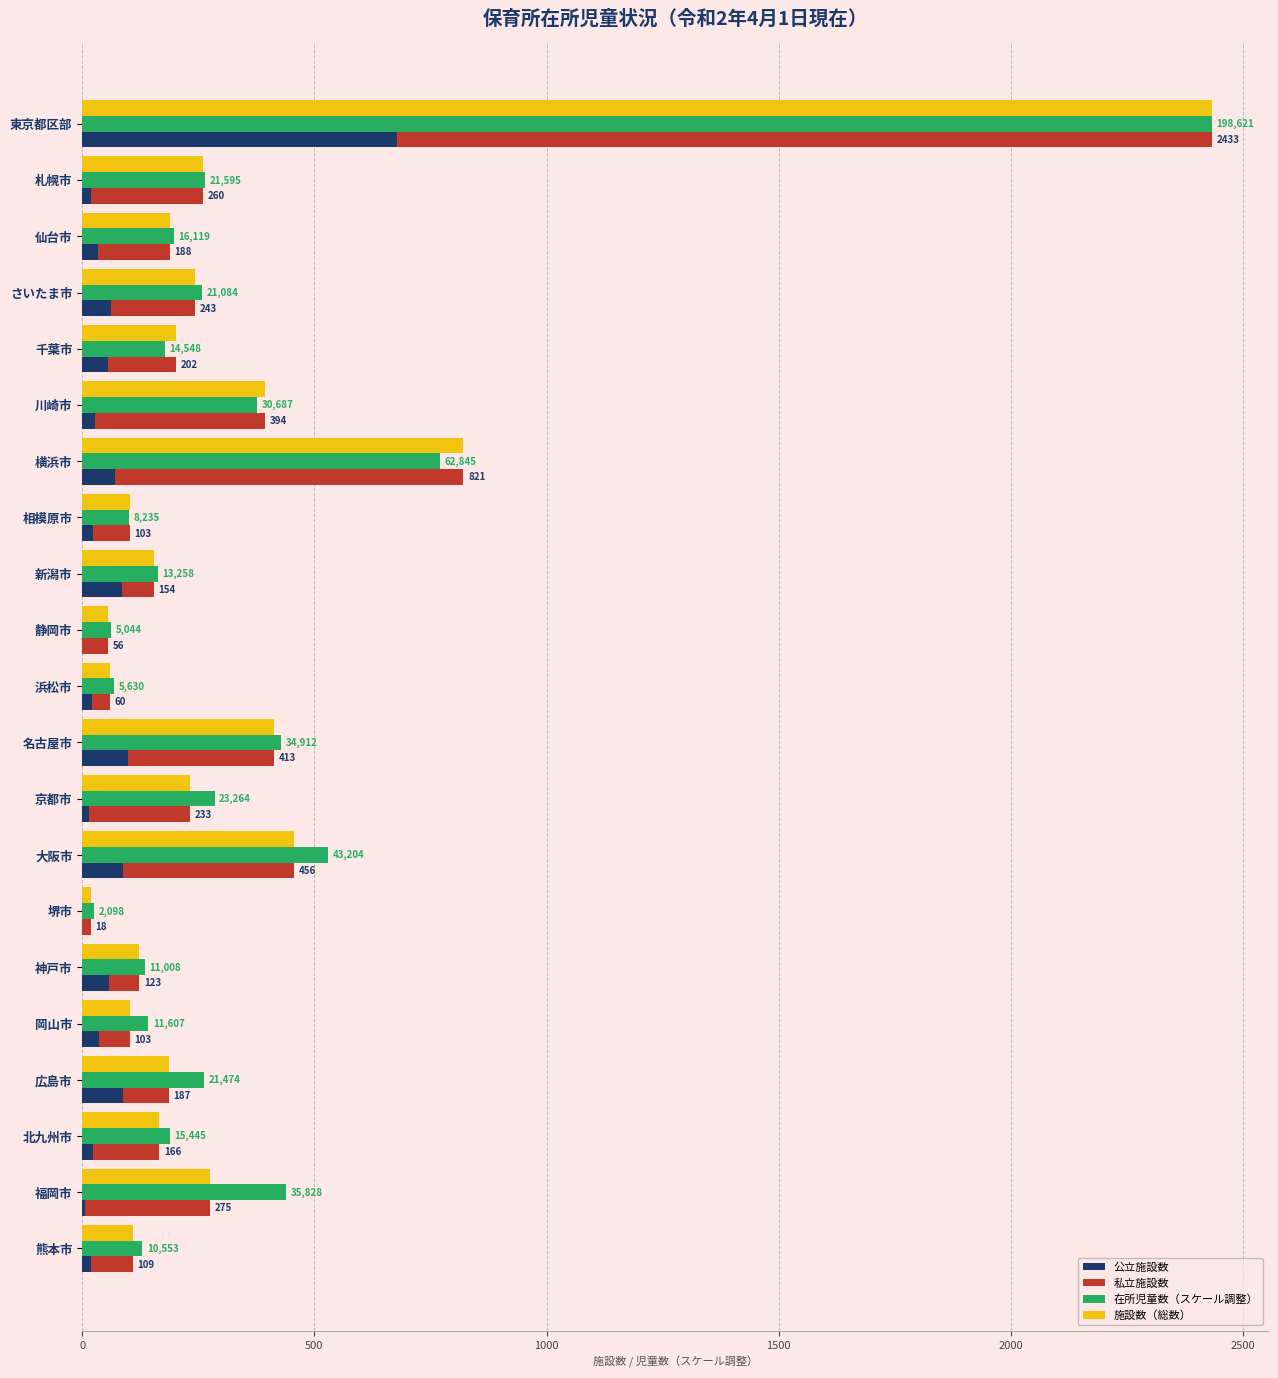

Reading left to right, transcribe all the data shown in this chart.

公立施設数: 679.0	18.0	35.0	61.0	55.0	27.0	71.0	24.0	85.0	0.0	20.0	99.0	15.0	87.0	0.0	57.0	37.0	87.0	24.0	7.0	19.0
私立施設数: 1754.0	242.0	153.0	182.0	147.0	367.0	750.0	79.0	69.0	56.0	40.0	314.0	218.0	369.0	18.0	66.0	66.0	100.0	142.0	268.0	90.0
在所児童数（スケール調整）: 2433.0	264.5	197.4	258.3	178.2	375.9	769.8	100.9	162.4	61.8	69.0	427.7	285.0	529.2	25.7	134.8	142.2	263.0	189.2	438.9	129.3
施設数（総数）: 2433.0	260.0	188.0	243.0	202.0	394.0	821.0	103.0	154.0	56.0	60.0	413.0	233.0	456.0	18.0	123.0	103.0	187.0	166.0	275.0	109.0